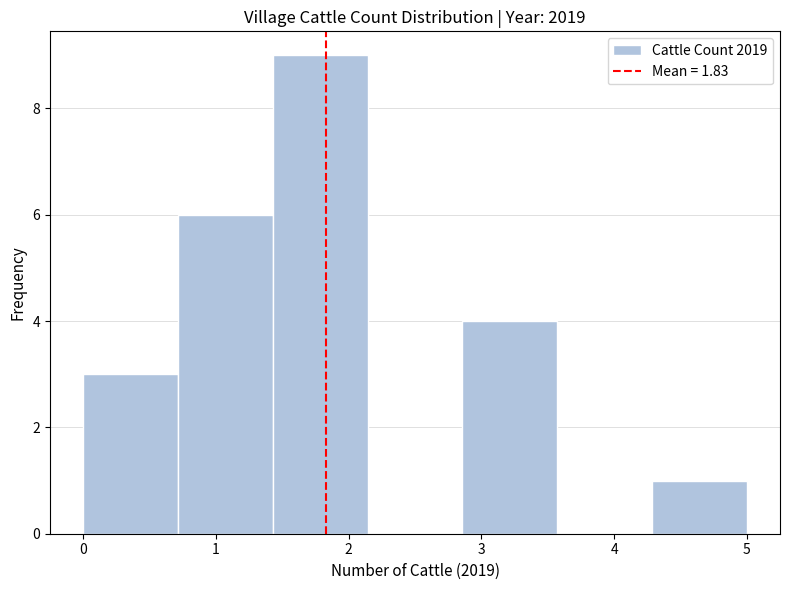

Reading left to right, transcribe this chart: for each bar, give the range it covers on the x-axis and its height. Neither the bar edges nor the heights are printed on the chart, so give them approximately, as read against the axes.

0.0 to 0.7: 3
0.7 to 1.4: 6
1.4 to 2.1: 9
2.1 to 2.9: 0
2.9 to 3.6: 4
3.6 to 4.3: 0
4.3 to 5.0: 1